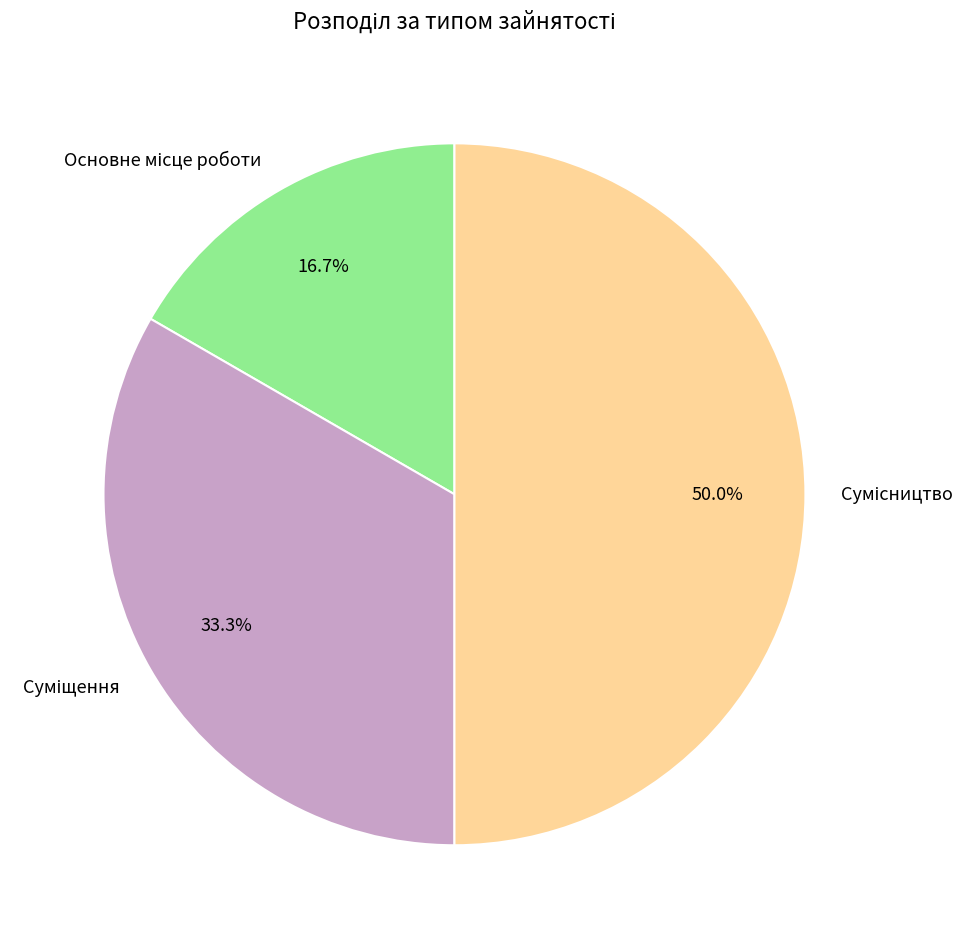

To the nearest percent, what is the difference between the Основне місце роботи and Сумісництво slice percentages?

33%